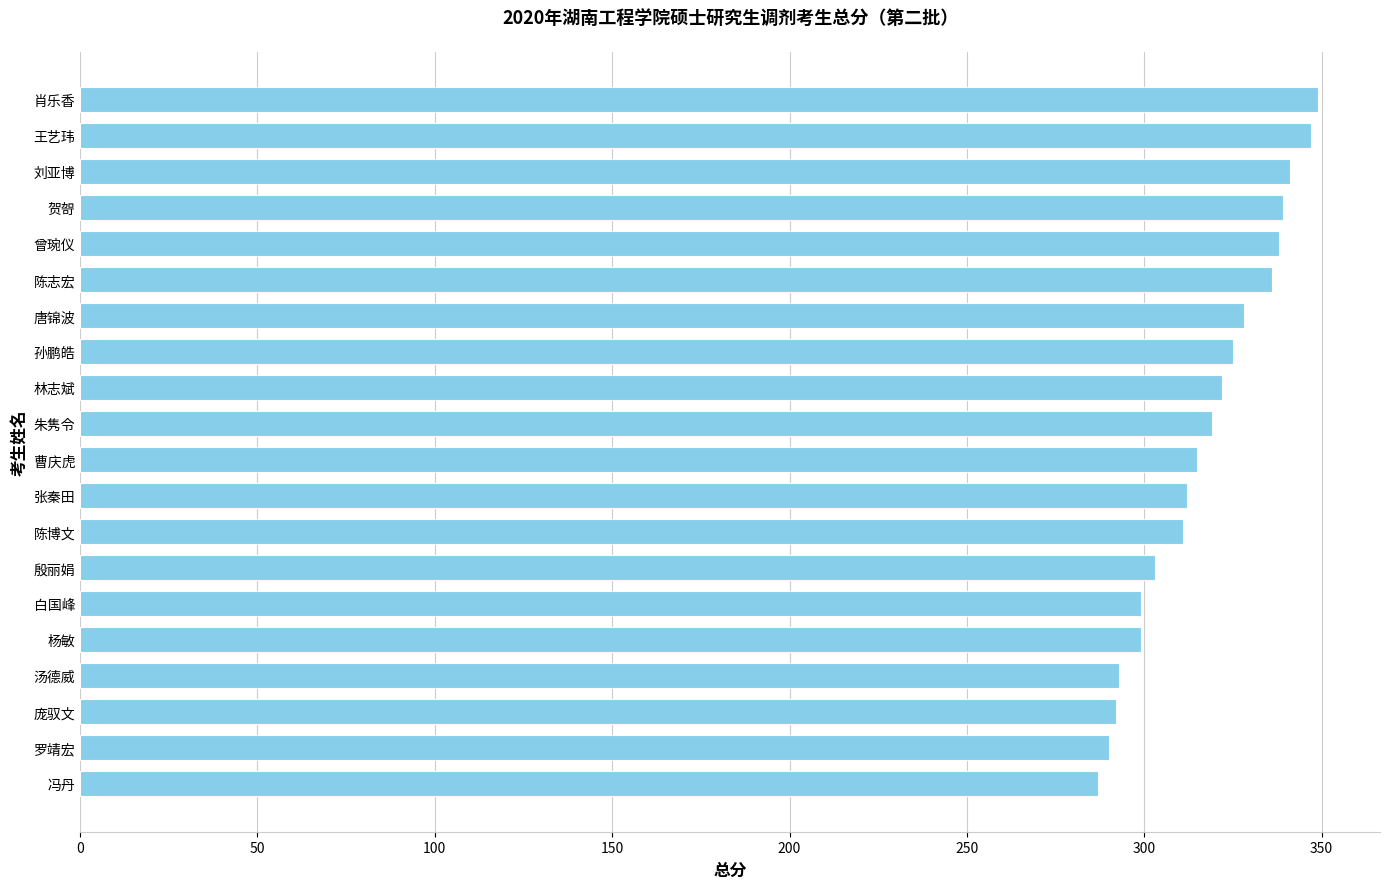

Which has a higher value, 陈志宏 or 庞驭文?

陈志宏